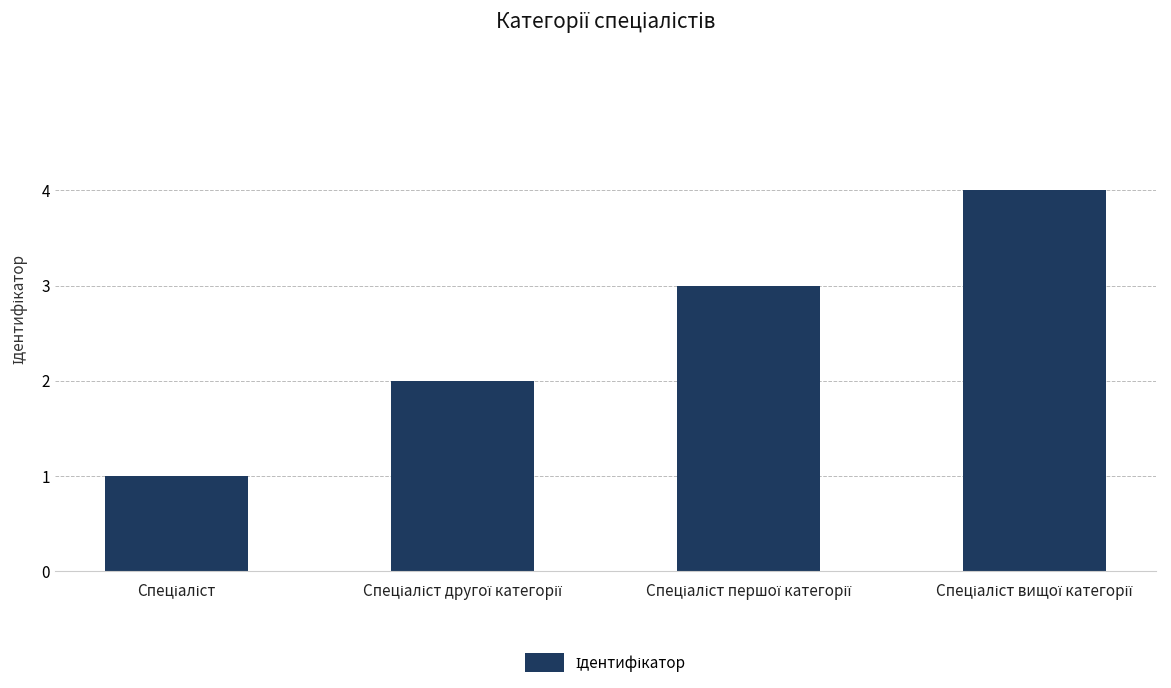

What is the difference between the maximum and minimum values?

3